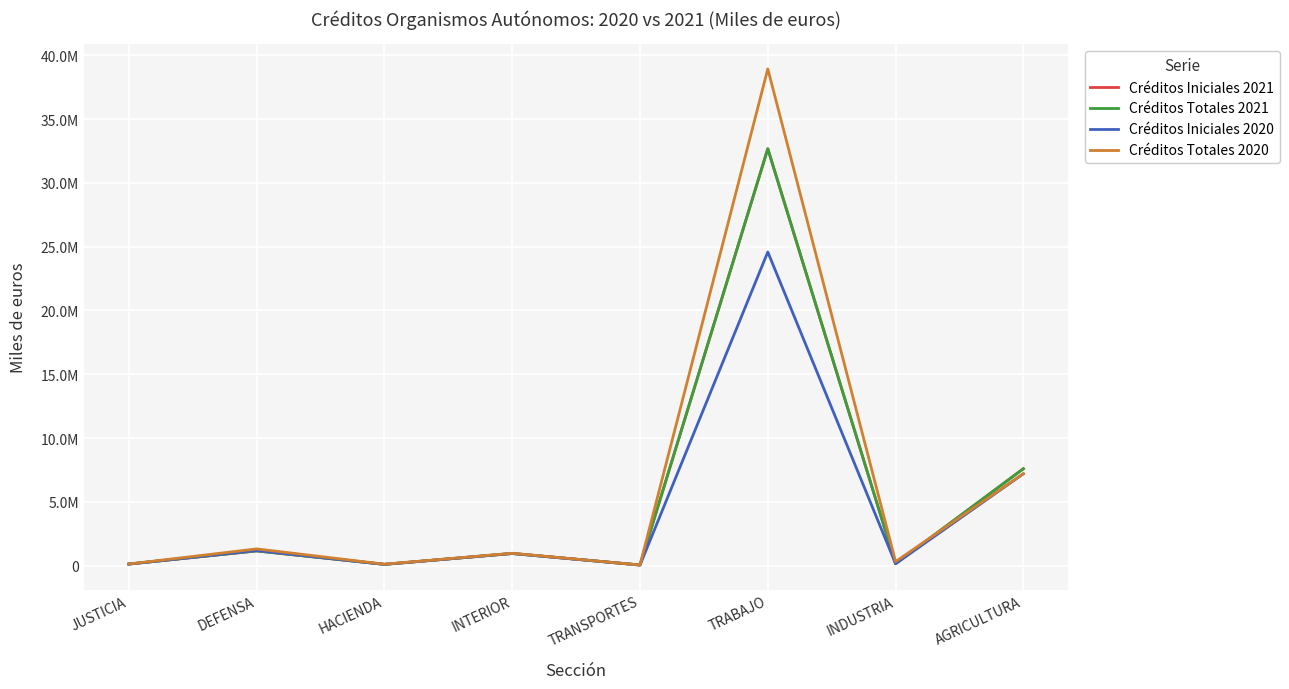

At which category is the sum across all series the highest?

TRABAJO